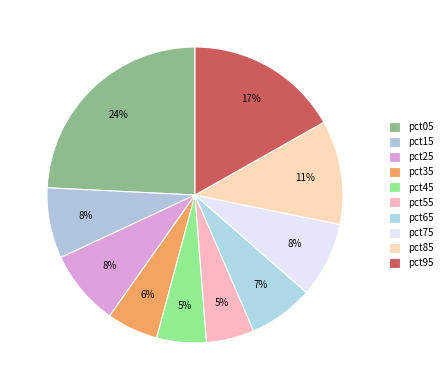

How many segments does this pie chart have?

10